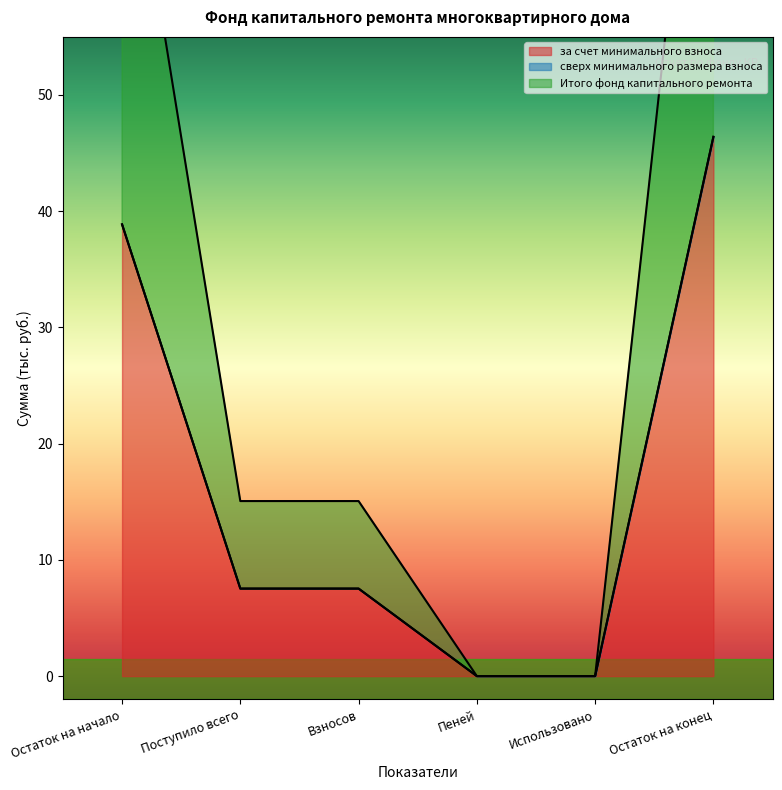

How many values in the за счет минимального взноса series are below 7?

2